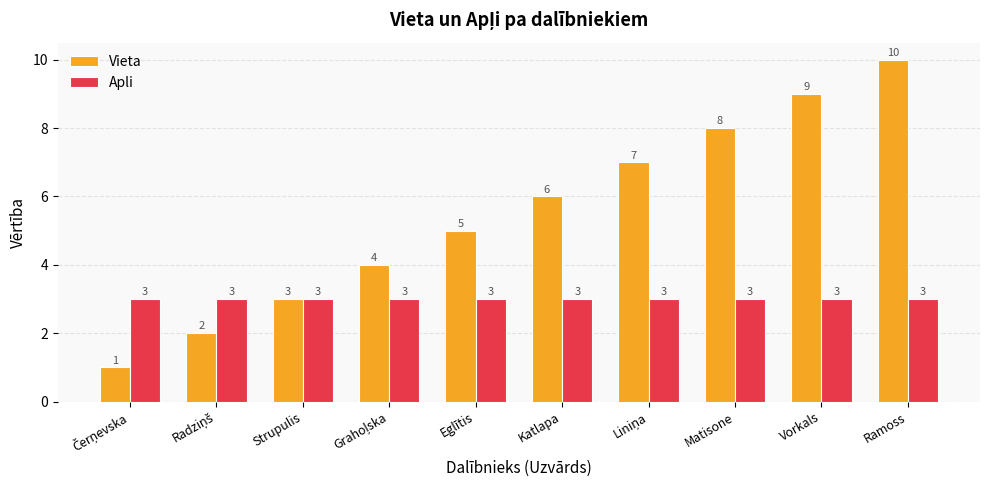

What is the average value of the Vieta series?

6